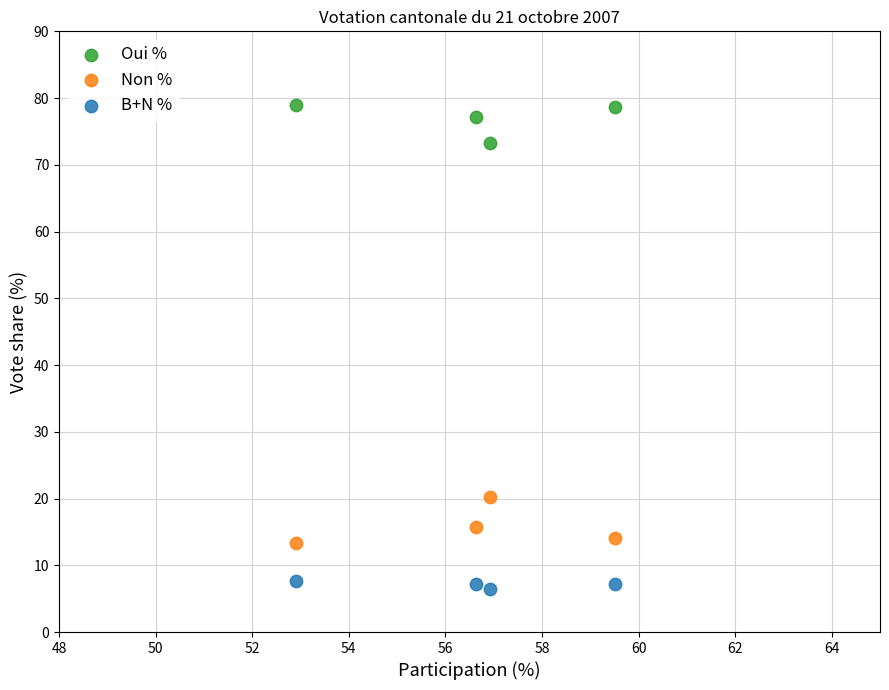

Across all data points, what is the average Y value?

33.3